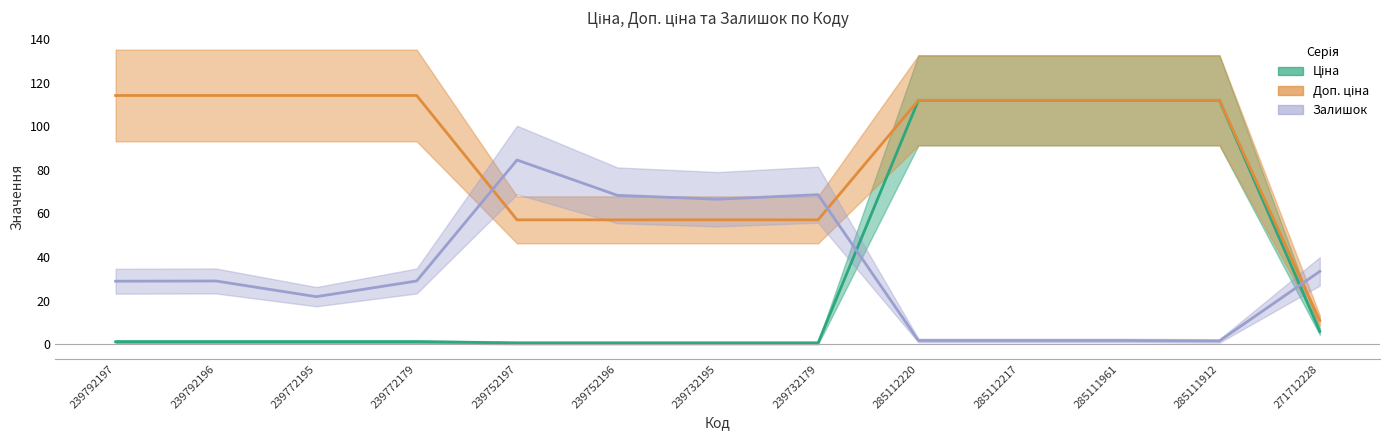

True or false: Залишок has a value of 21.8 at 239772195.

True